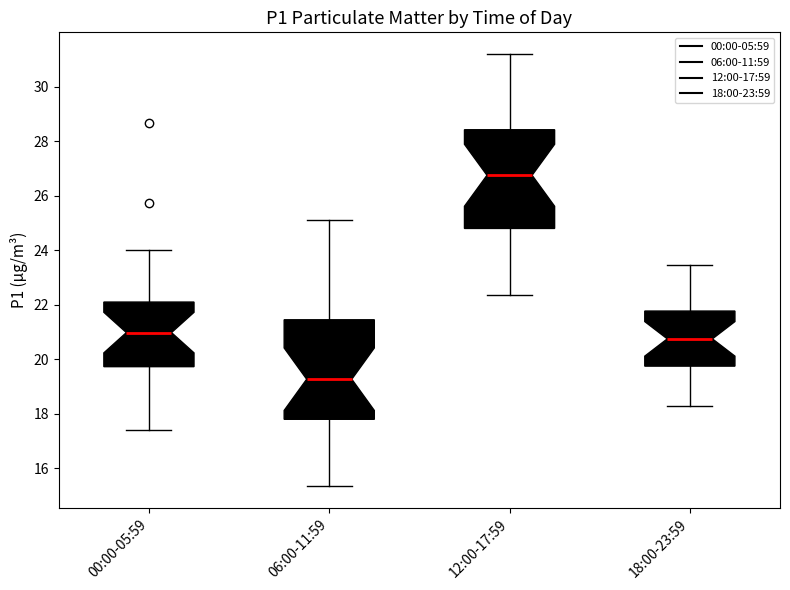

Which box's median line is the lowest?

06:00-11:59